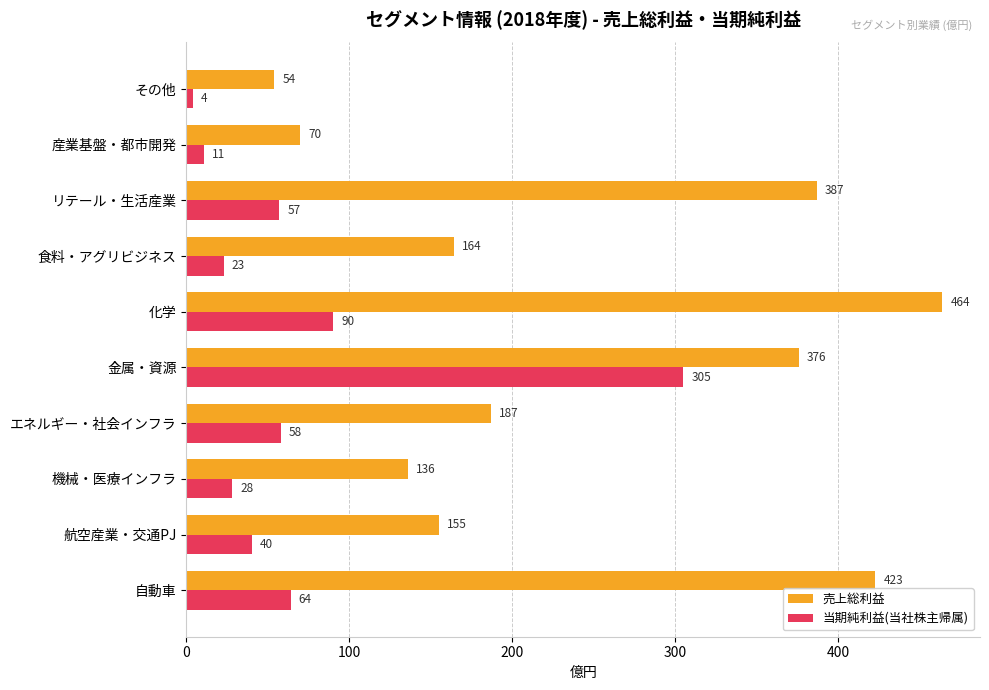

Rank the series by their average value, from lowest to highest.

当期純利益(当社株主帰属), 売上総利益